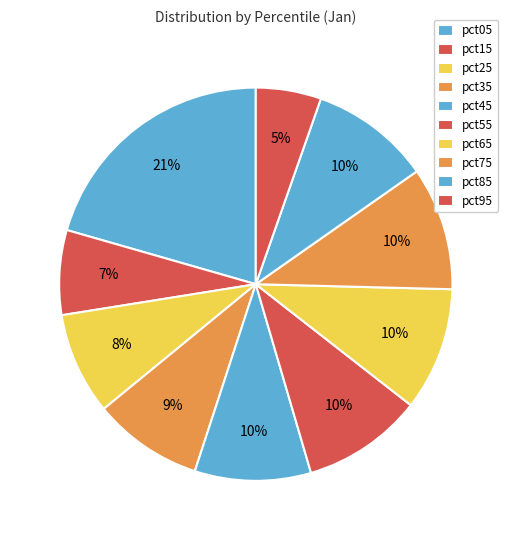

To the nearest percent, what percentage of the pie is pct85?

10%